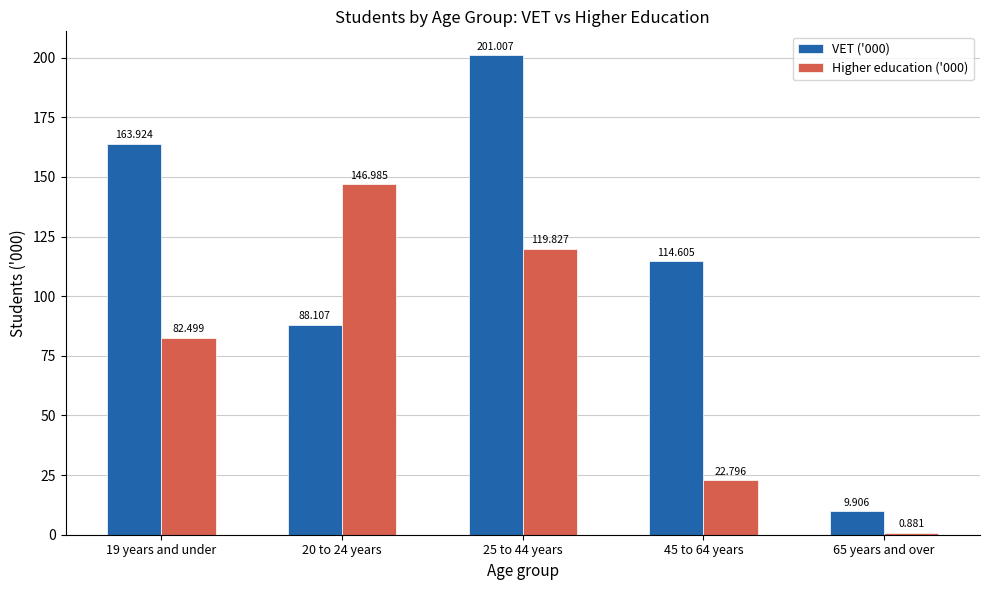

At which label does Higher education ('000) reach its minimum?

65 years and over